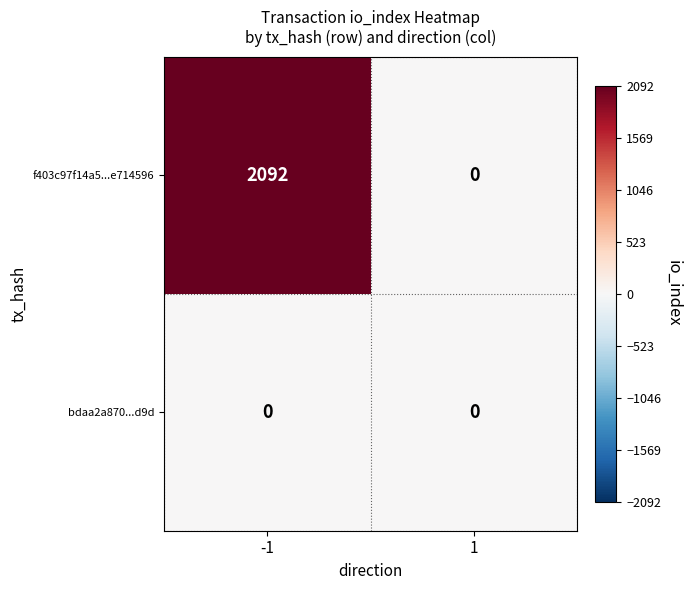

Reading left to right, transcribe all the data shown in this chart.

f403c97f14a5...e714596: 2092	0
bdaa2a870...d9d: 0	0